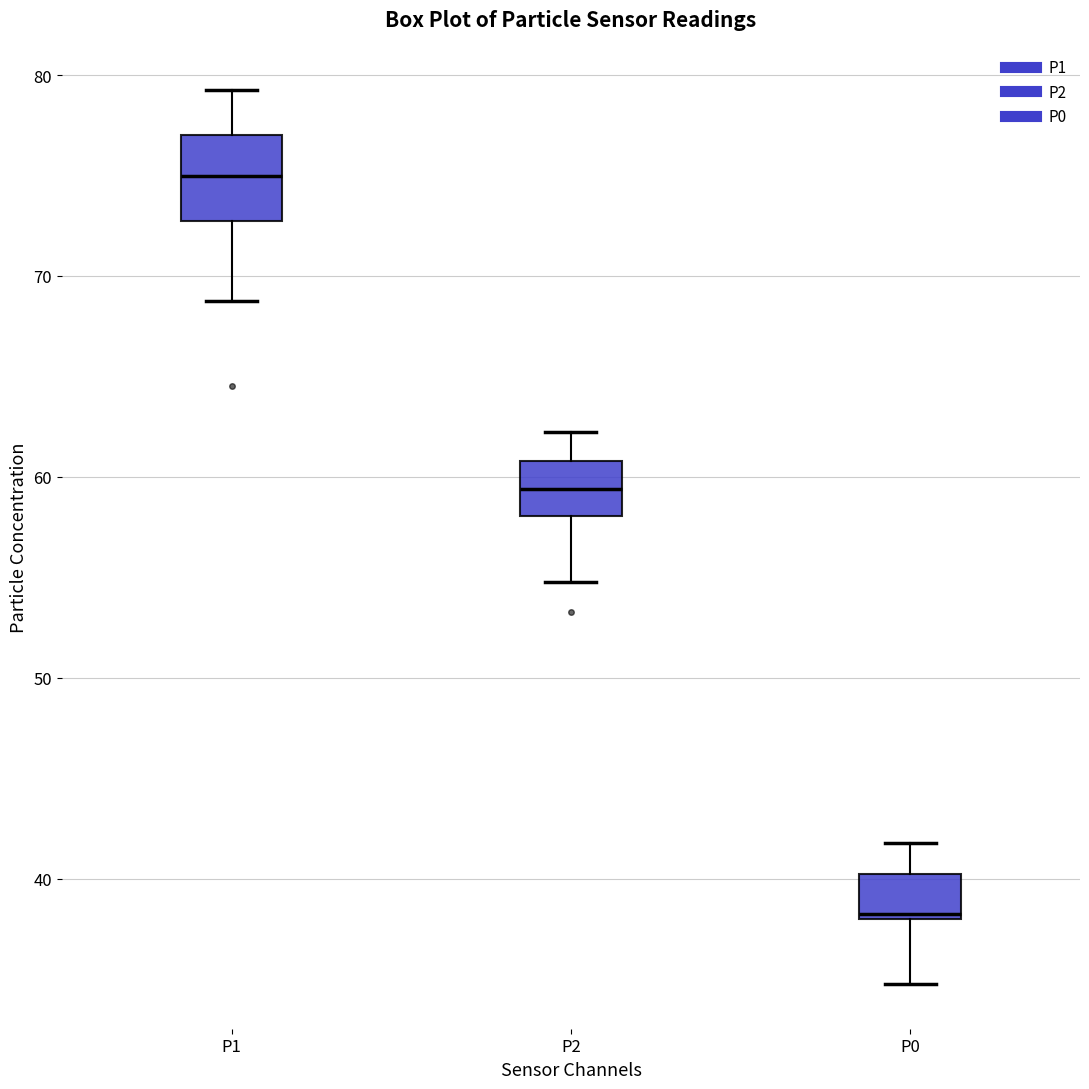

Where does the upper whisker of the box for P2 end on the y-axis? The values are not printed on the chart, so give them approximately, as read against the axis.

62